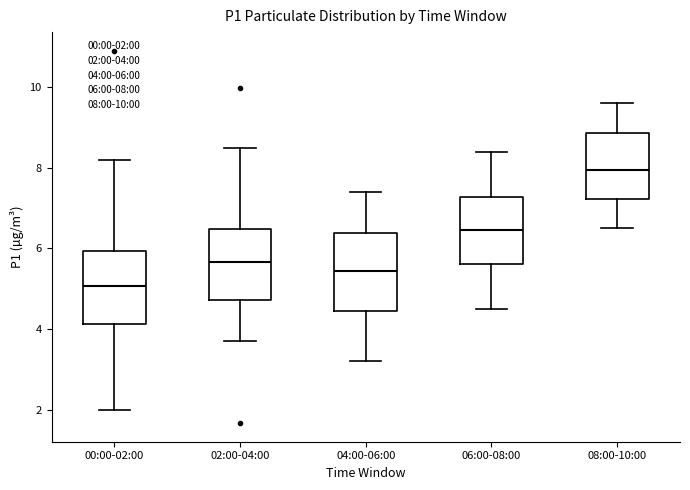

Reading left to right, transcribe this box plot: for each box, give where its median line is, the range the box spans, and where its two whiskers end, as read against the y-axis. The values are not printed on the chart, so give them approximately, as read against the axis.

00:00-02:00: median 5.0, box 4.2 to 6.0, whiskers 2.0 to 8.2
02:00-04:00: median 5.6, box 4.8 to 6.4, whiskers 3.8 to 8.6
04:00-06:00: median 5.4, box 4.4 to 6.4, whiskers 3.2 to 7.4
06:00-08:00: median 6.4, box 5.6 to 7.2, whiskers 4.6 to 8.4
08:00-10:00: median 8.0, box 7.2 to 8.8, whiskers 6.6 to 9.6